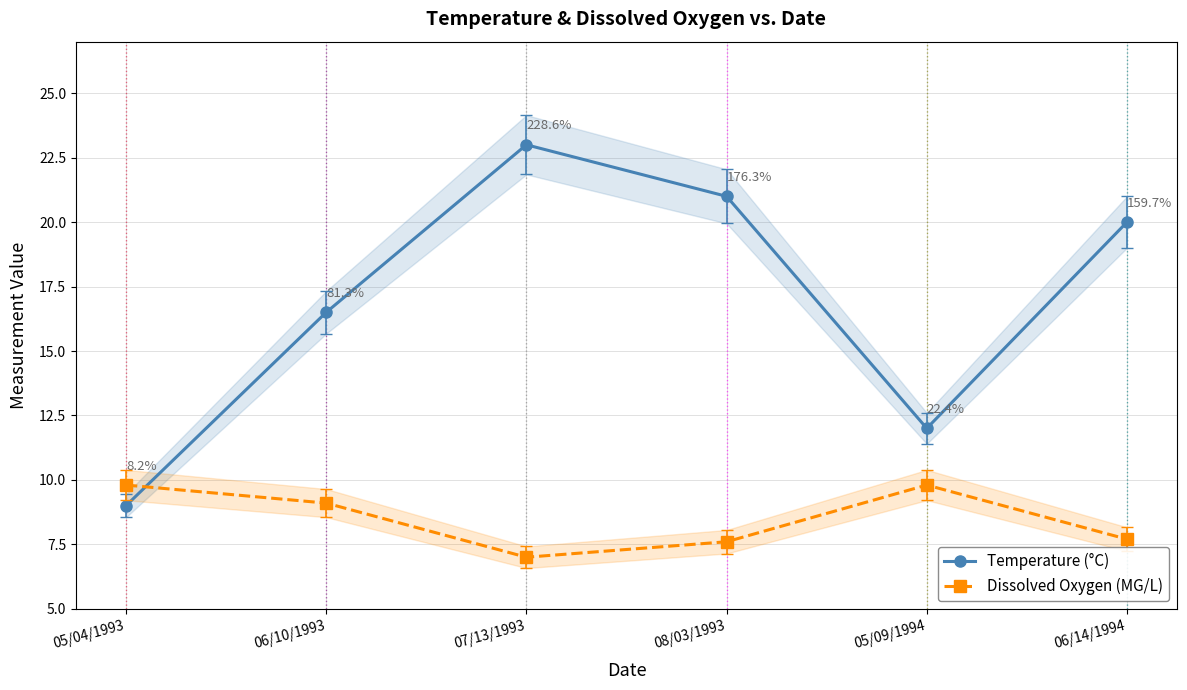

List the labels in order of Dissolved Oxygen (MG/L) value, smallest first.

07/13/1993, 08/03/1993, 06/14/1994, 06/10/1993, 05/04/1993, 05/09/1994